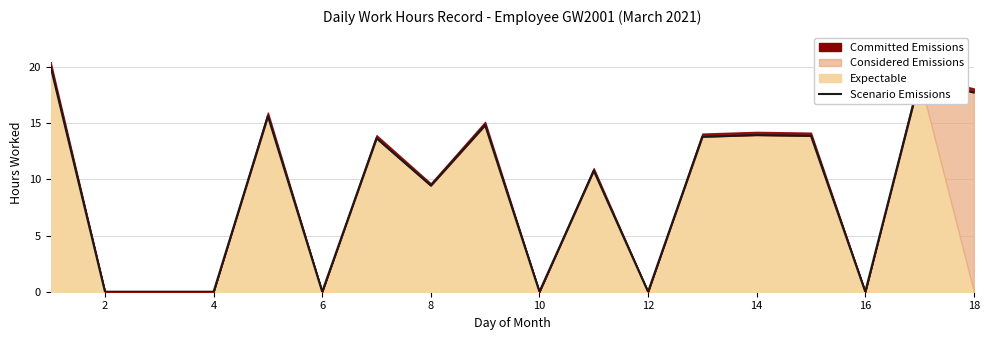

What is the difference between the second highest and second lowest values?

18.9